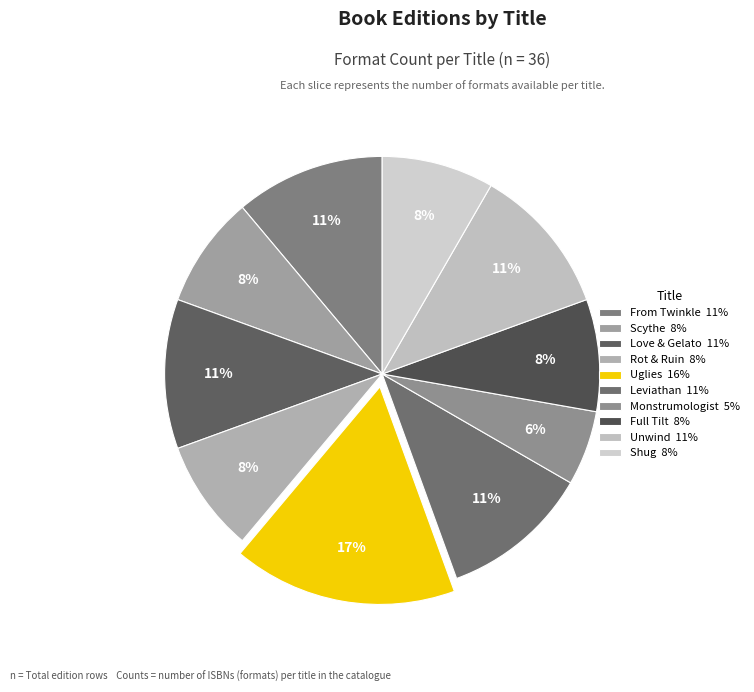

What is the largest slice in the pie chart?

Uglies 16%